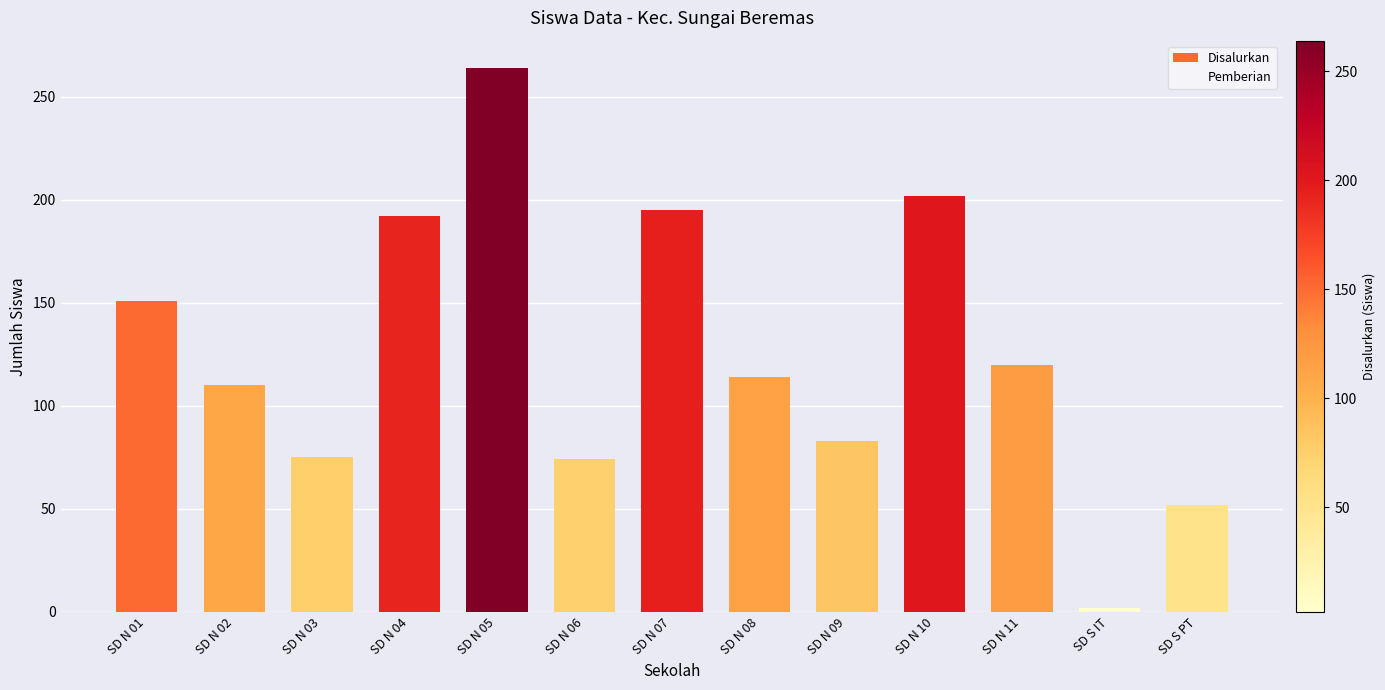

What position from the right is SD N 07?

7